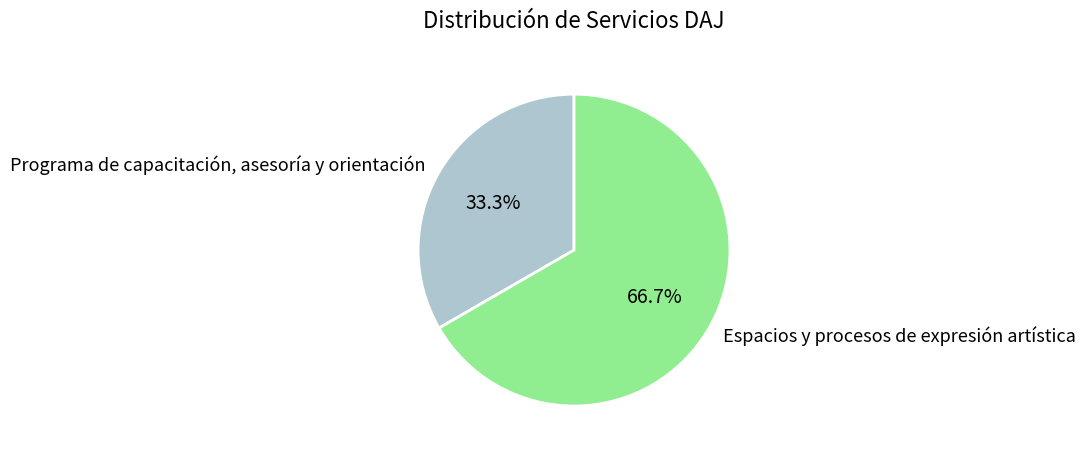

What is the smallest slice in the pie chart?

Programa de capacitación, asesoría y orientación